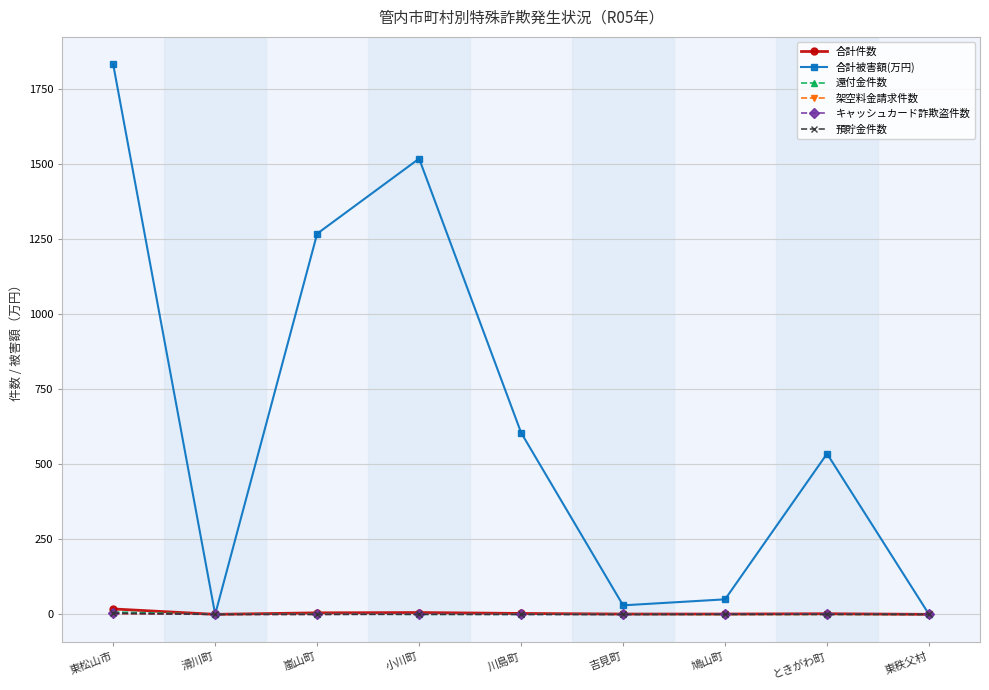

Does the chart display data point markers on the line(s)?

Yes